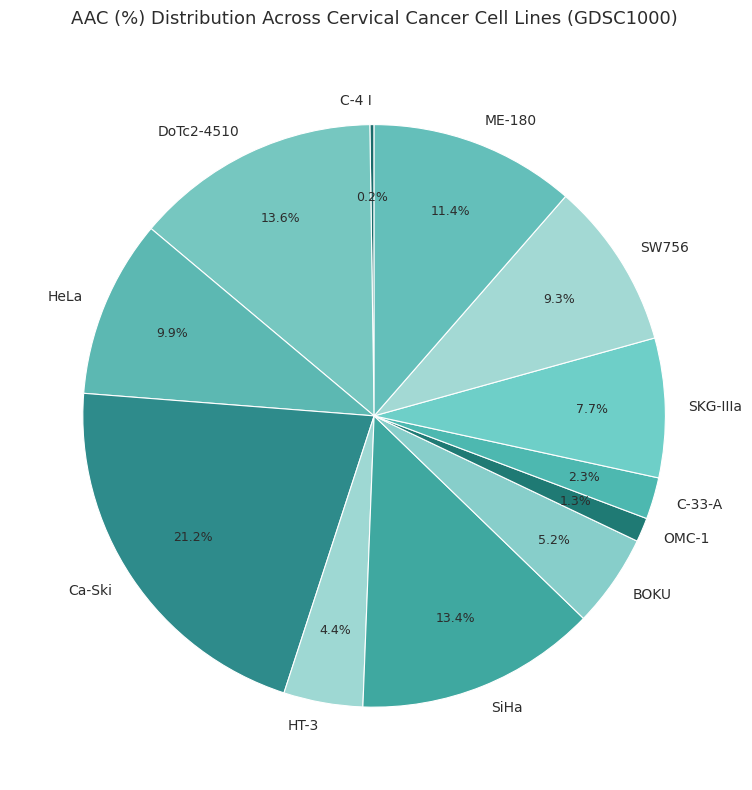

Is there any slice that represents more than half of the pie?

No